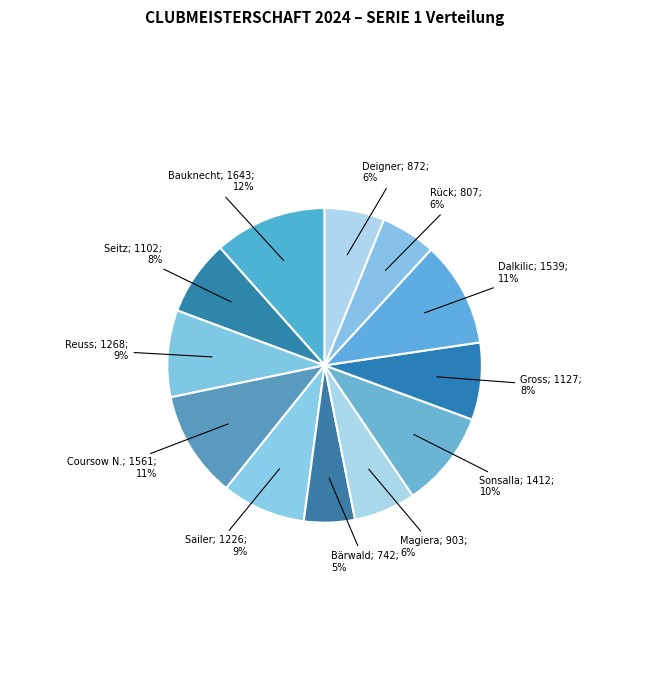

Is there any slice that represents more than half of the pie?

No